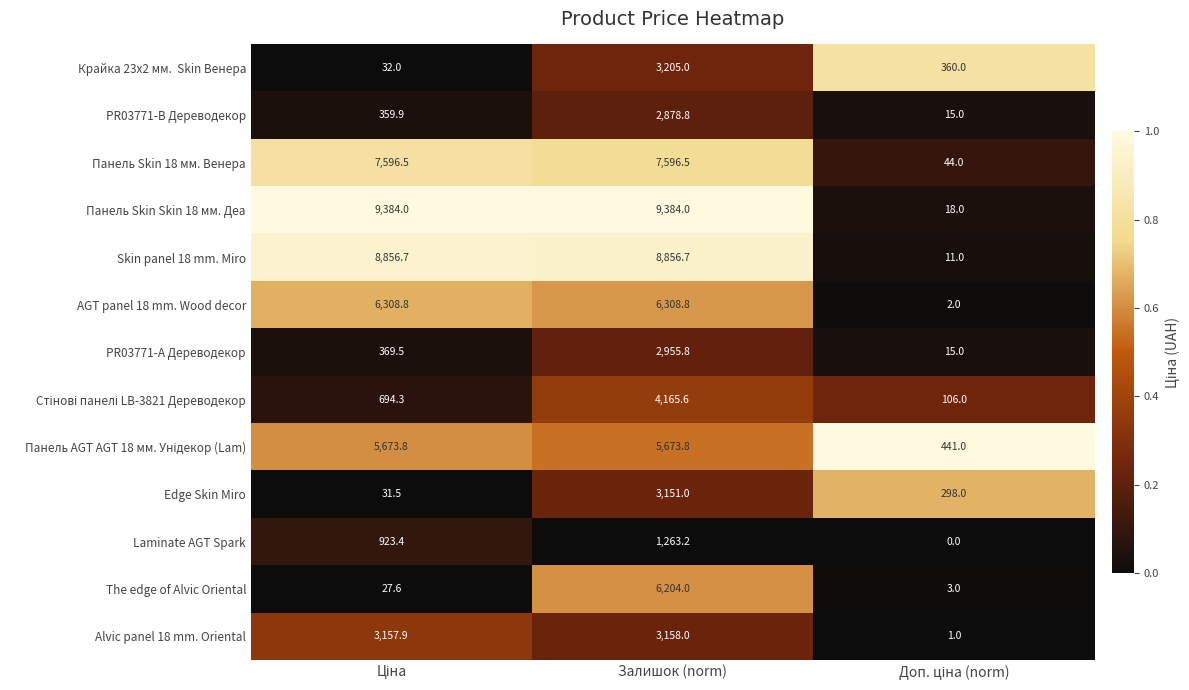

True or false: Alvic panel 18 mm. Oriental has a value of 3158.0 at Залишок (norm).

True